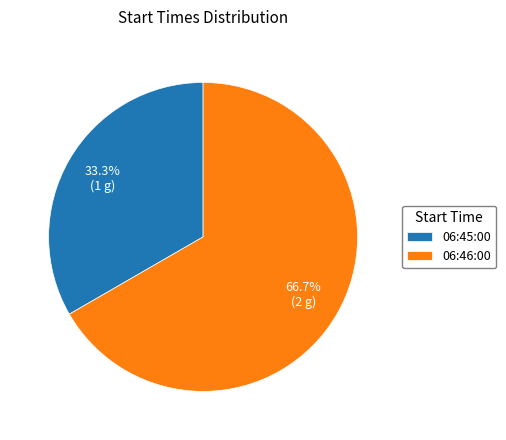

What portion of the pie excludes 06:45:00?

66.7%